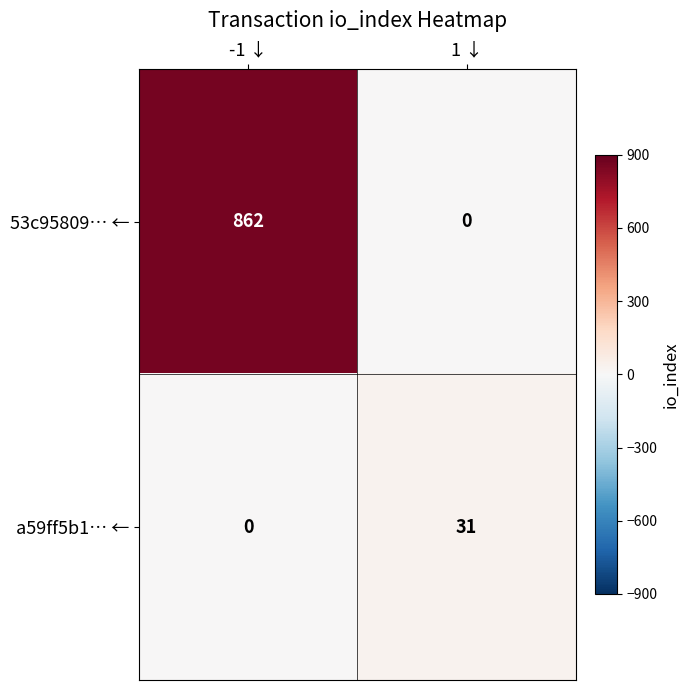

What is the sum of all a59ff5b1… ← values?

31